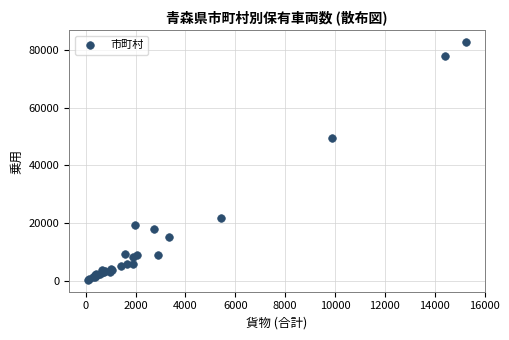

What Y value in the scatter plot is closest to 41520?

49358